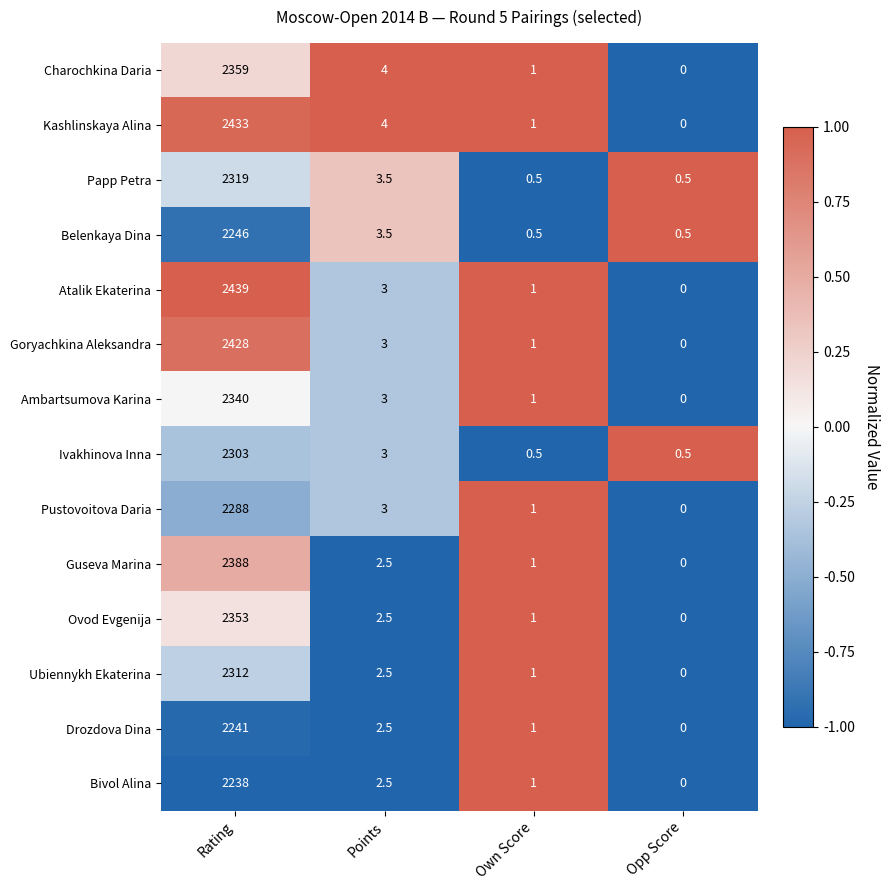

Rank the series by their maximum value, from highest to lowest.

Atalik Ekaterina, Kashlinskaya Alina, Goryachkina Aleksandra, Guseva Marina, Charochkina Daria, Ovod Evgenija, Ambartsumova Karina, Papp Petra, Ubiennykh Ekaterina, Ivakhinova Inna, Pustovoitova Daria, Belenkaya Dina, Drozdova Dina, Bivol Alina